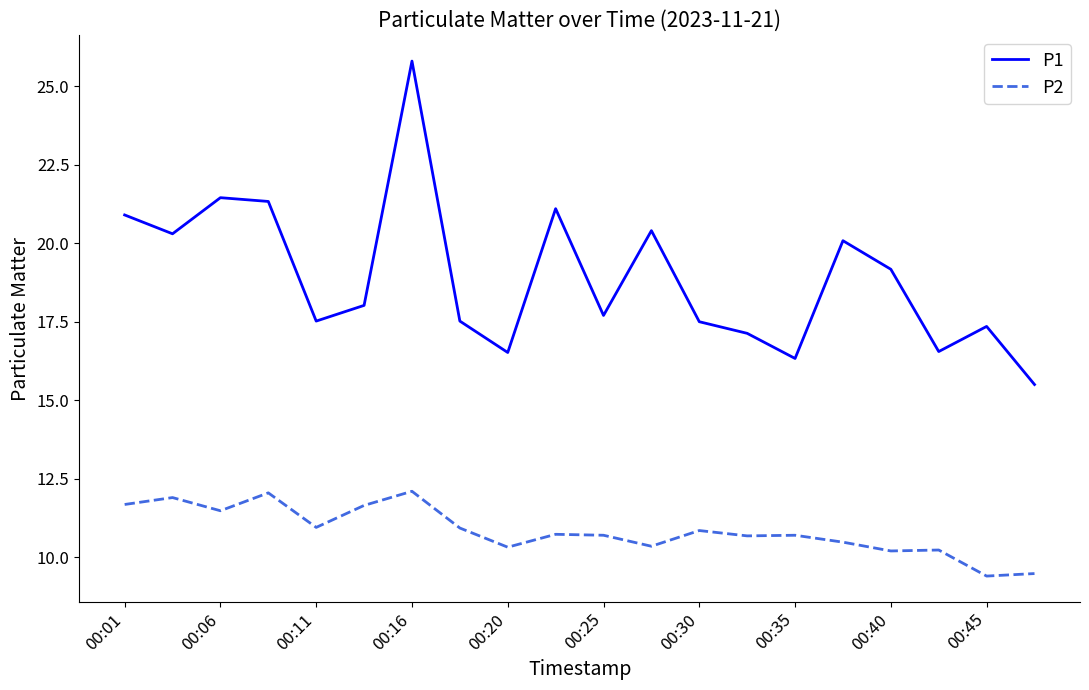

List the series in order of their overall mean, highest first.

P1, P2